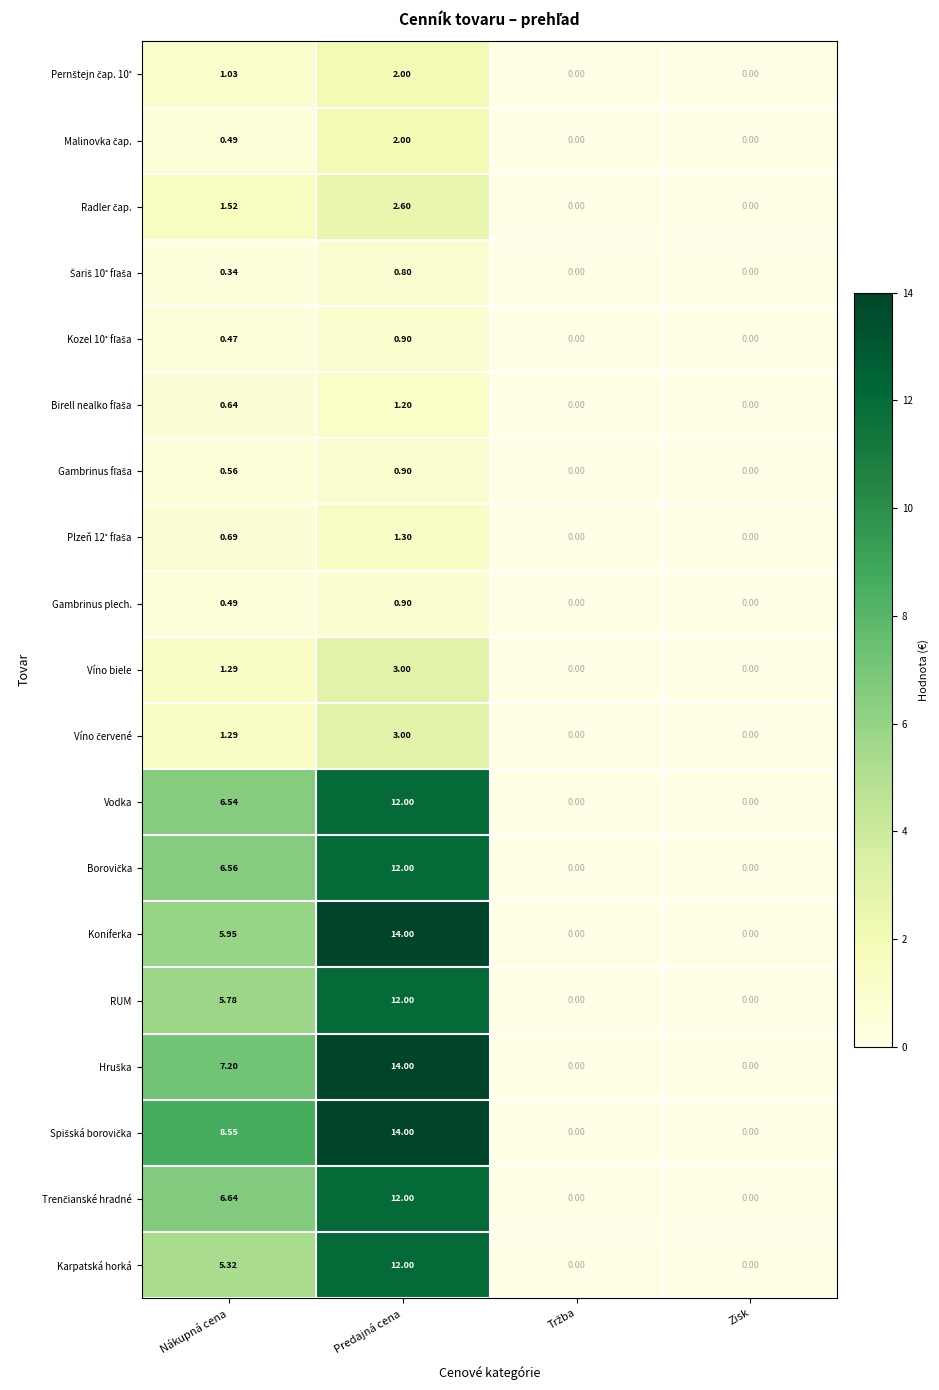

Between Nákupná cena and Predajná cena, which series saw the biggest shift?

Koniferka